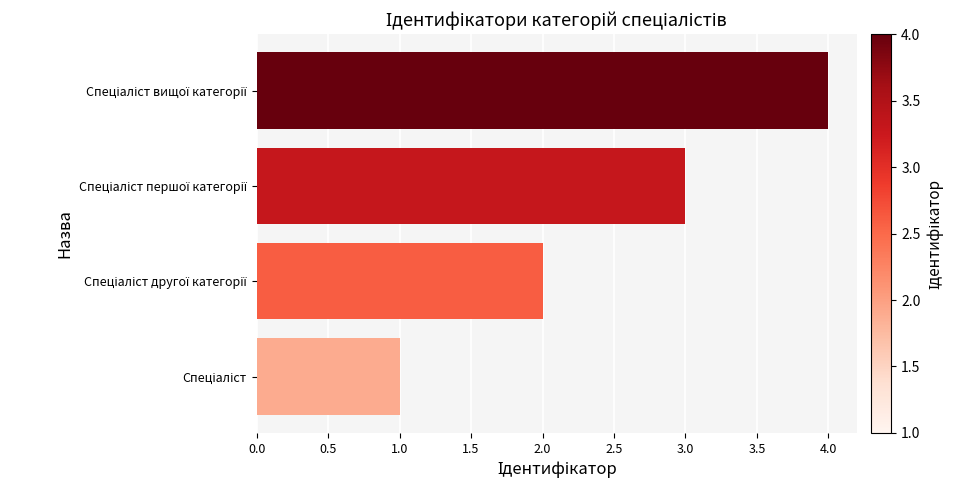

What is the maximum value shown in the chart?

4